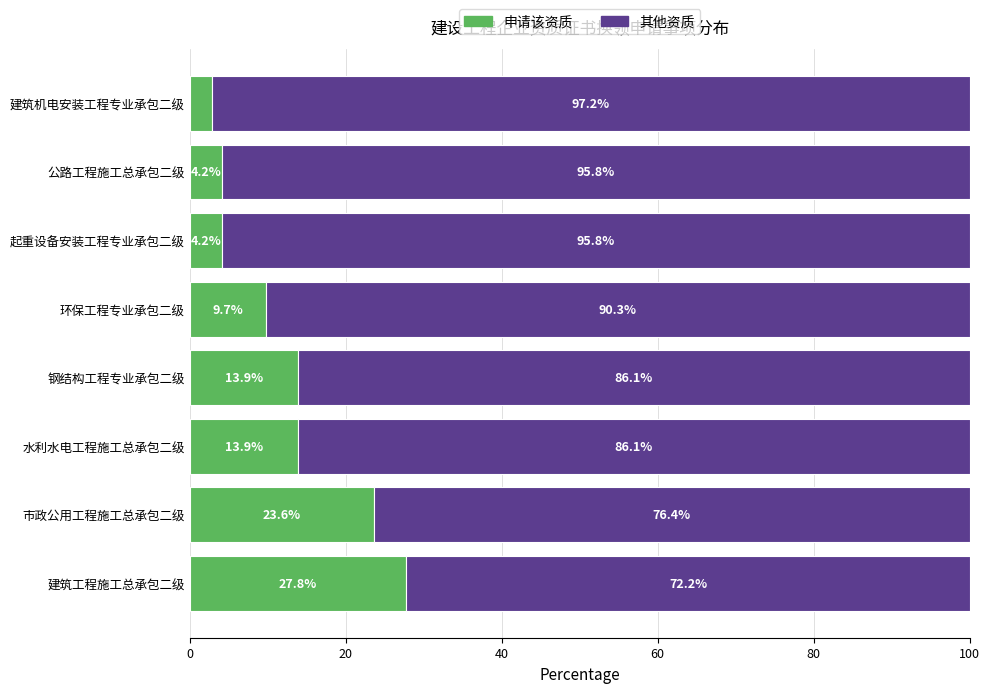

What is the total value across all series at 建筑机电安装工程专业承包二级?

100.0